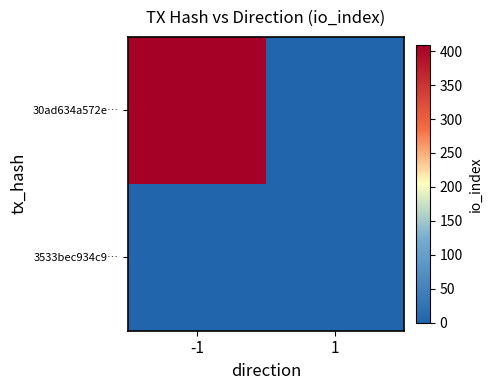

How many series are shown in this chart?

2